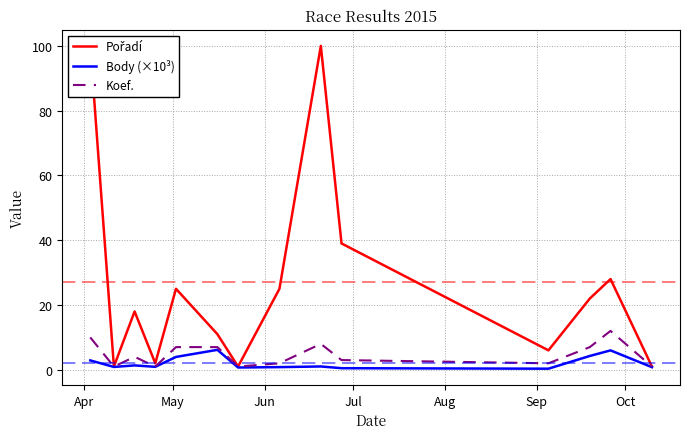

What is the highest value of the Body (×10³) series?

6.2